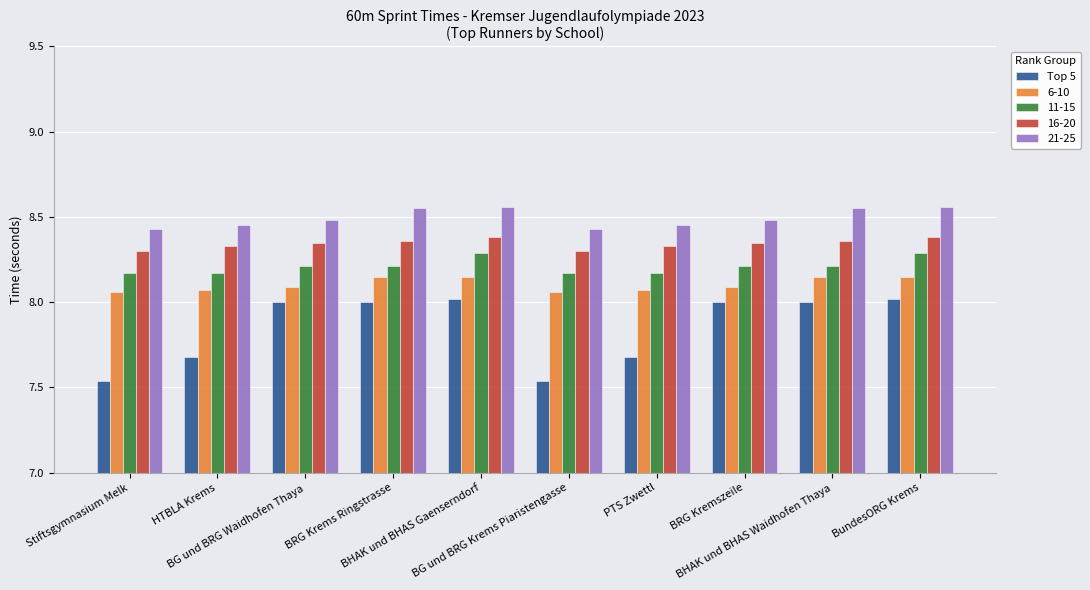

Which series has the widest spread of values?

Top 5